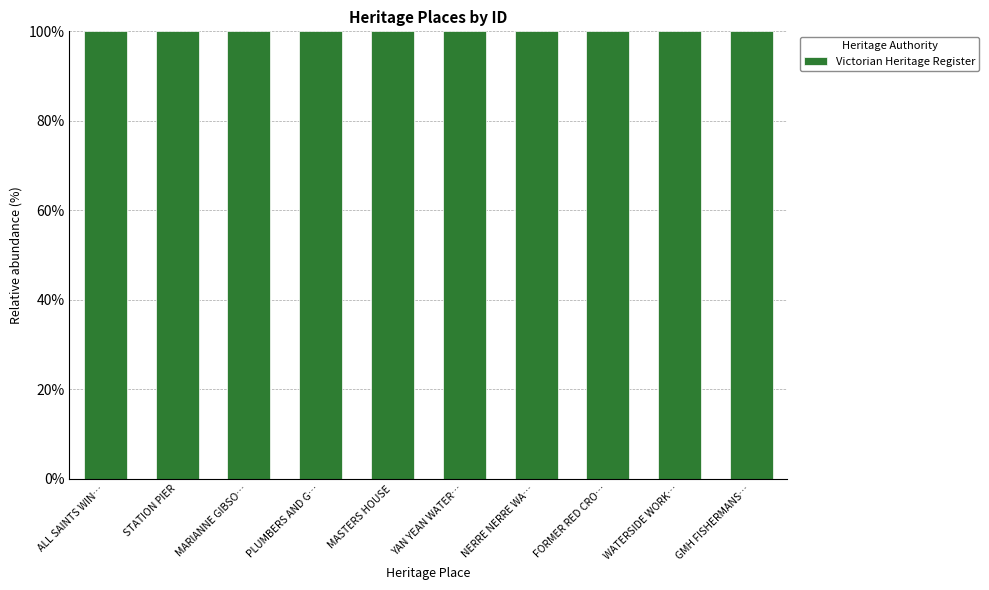

Which has a higher value, YAN YEAN WATER SUPPLY SYSTEM or NERRE NERRE WARREN?

NERRE NERRE WARREN